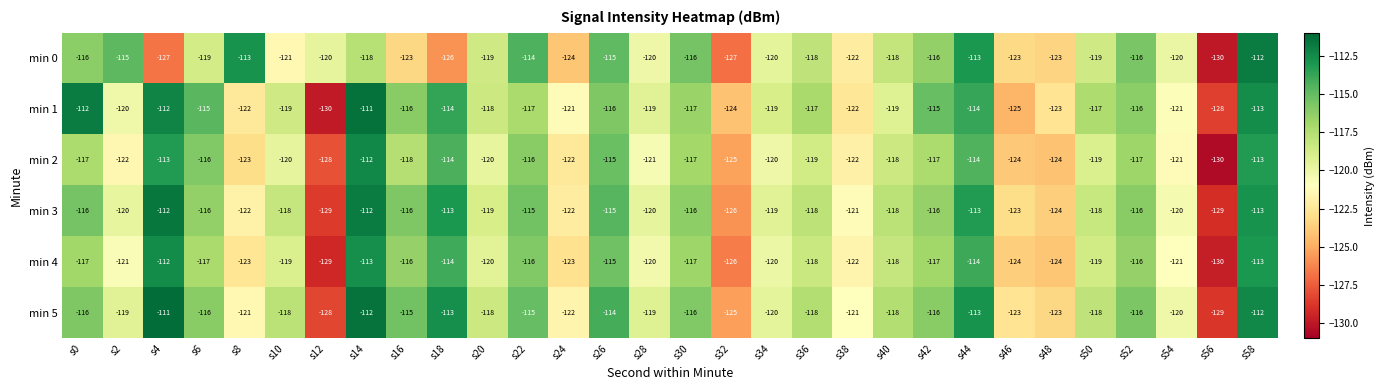

Which series has the widest spread of values?

min 1